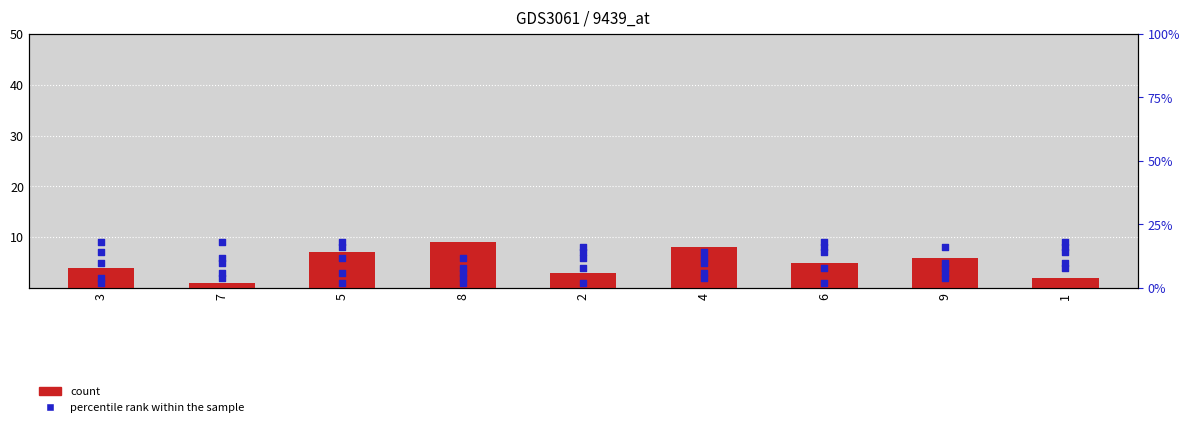

At how many categories does at least one series exceed 1?

9